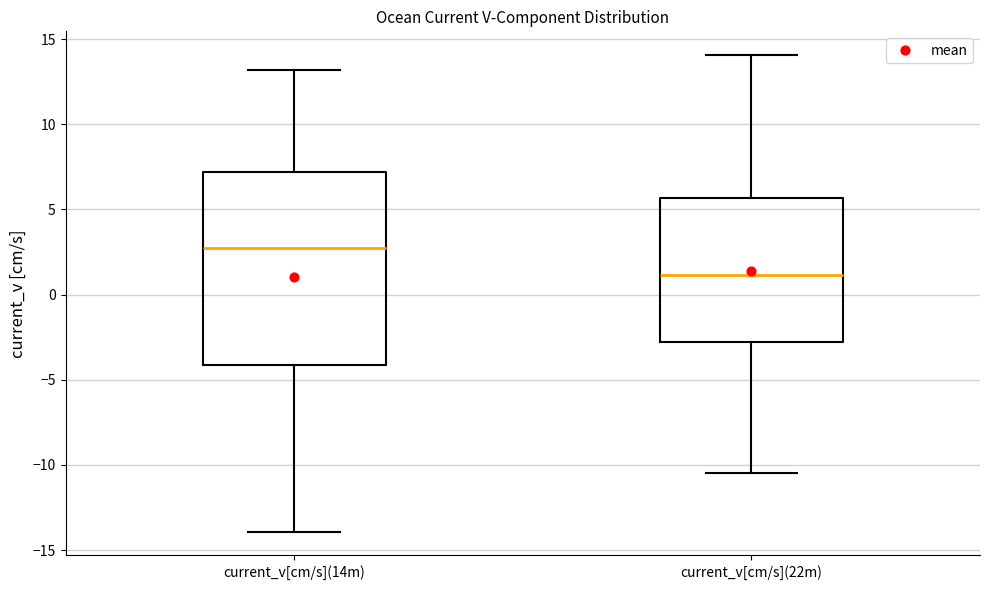

Reading left to right, read every box against the y-axis: the position of its median line, the range the box covers, and the ends of its whiskers. The values are not printed on the chart, so give them approximately, as read against the axis.

current_v[cm/s](14m): median 2.5, box -4.0 to 7.0, whiskers -14.0 to 13.0
current_v[cm/s](22m): median 1.0, box -3.0 to 5.5, whiskers -10.5 to 14.0